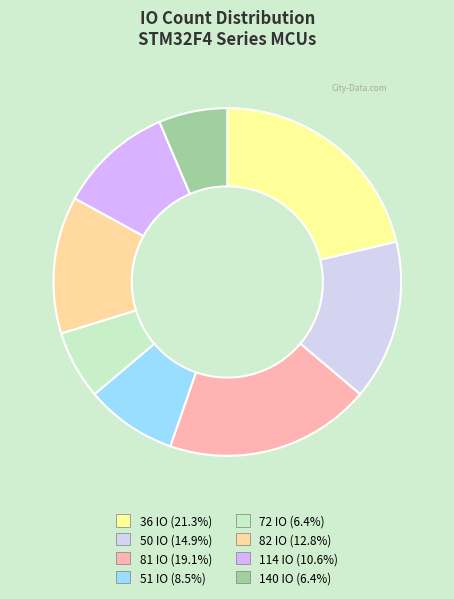

Is there a majority slice in this chart?

No